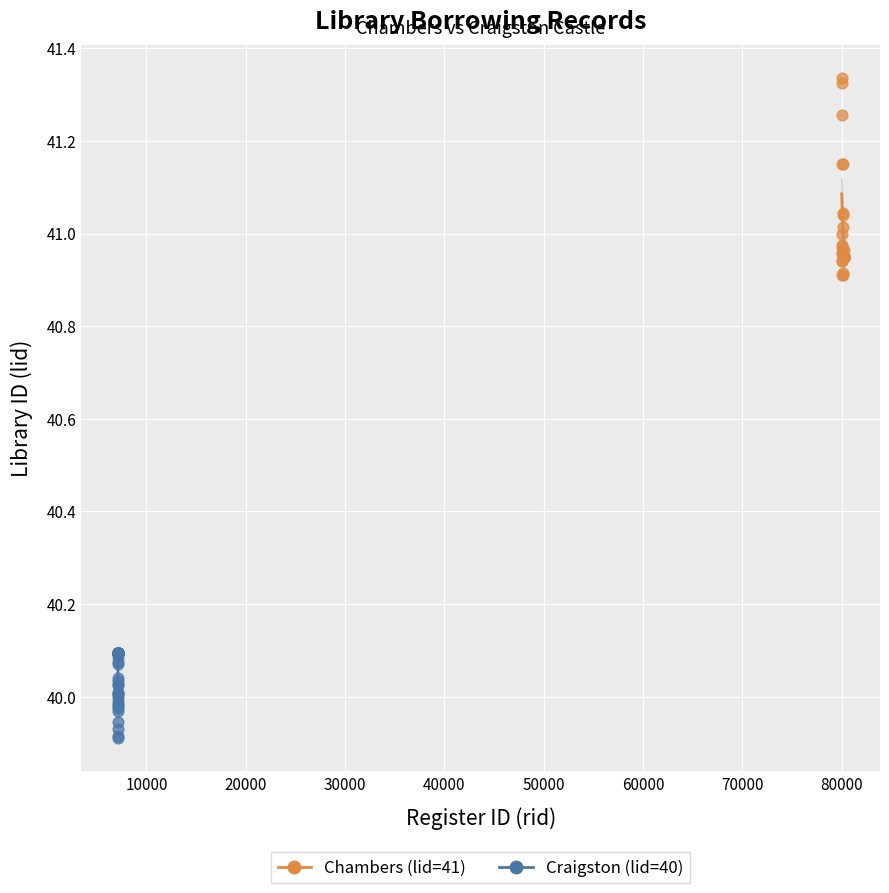

What are all the series names shown in the legend?

Chambers (lid=41), Craigston (lid=40)